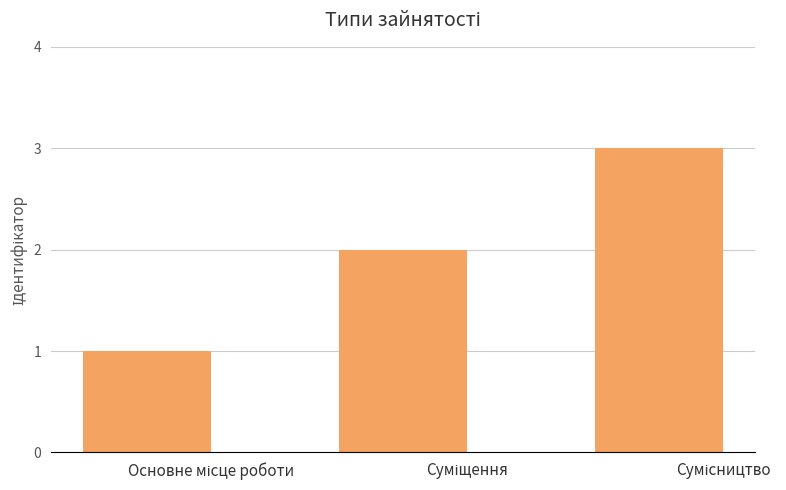

Reading right to left, list all the values displayed in this chart.

3	2	1